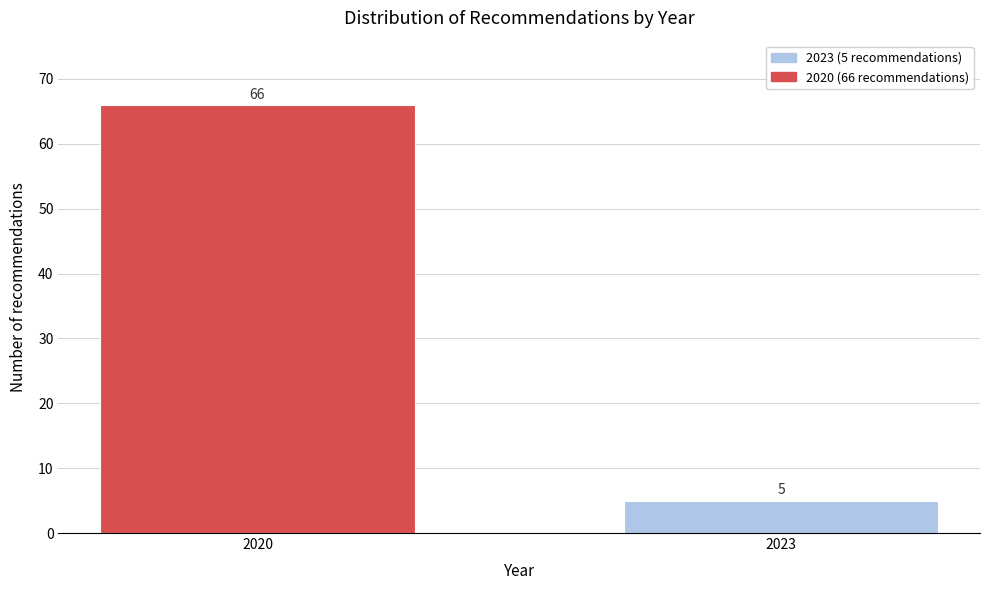

Reading right to left, transcribe all the data shown in this chart.

2023=5	2020=66